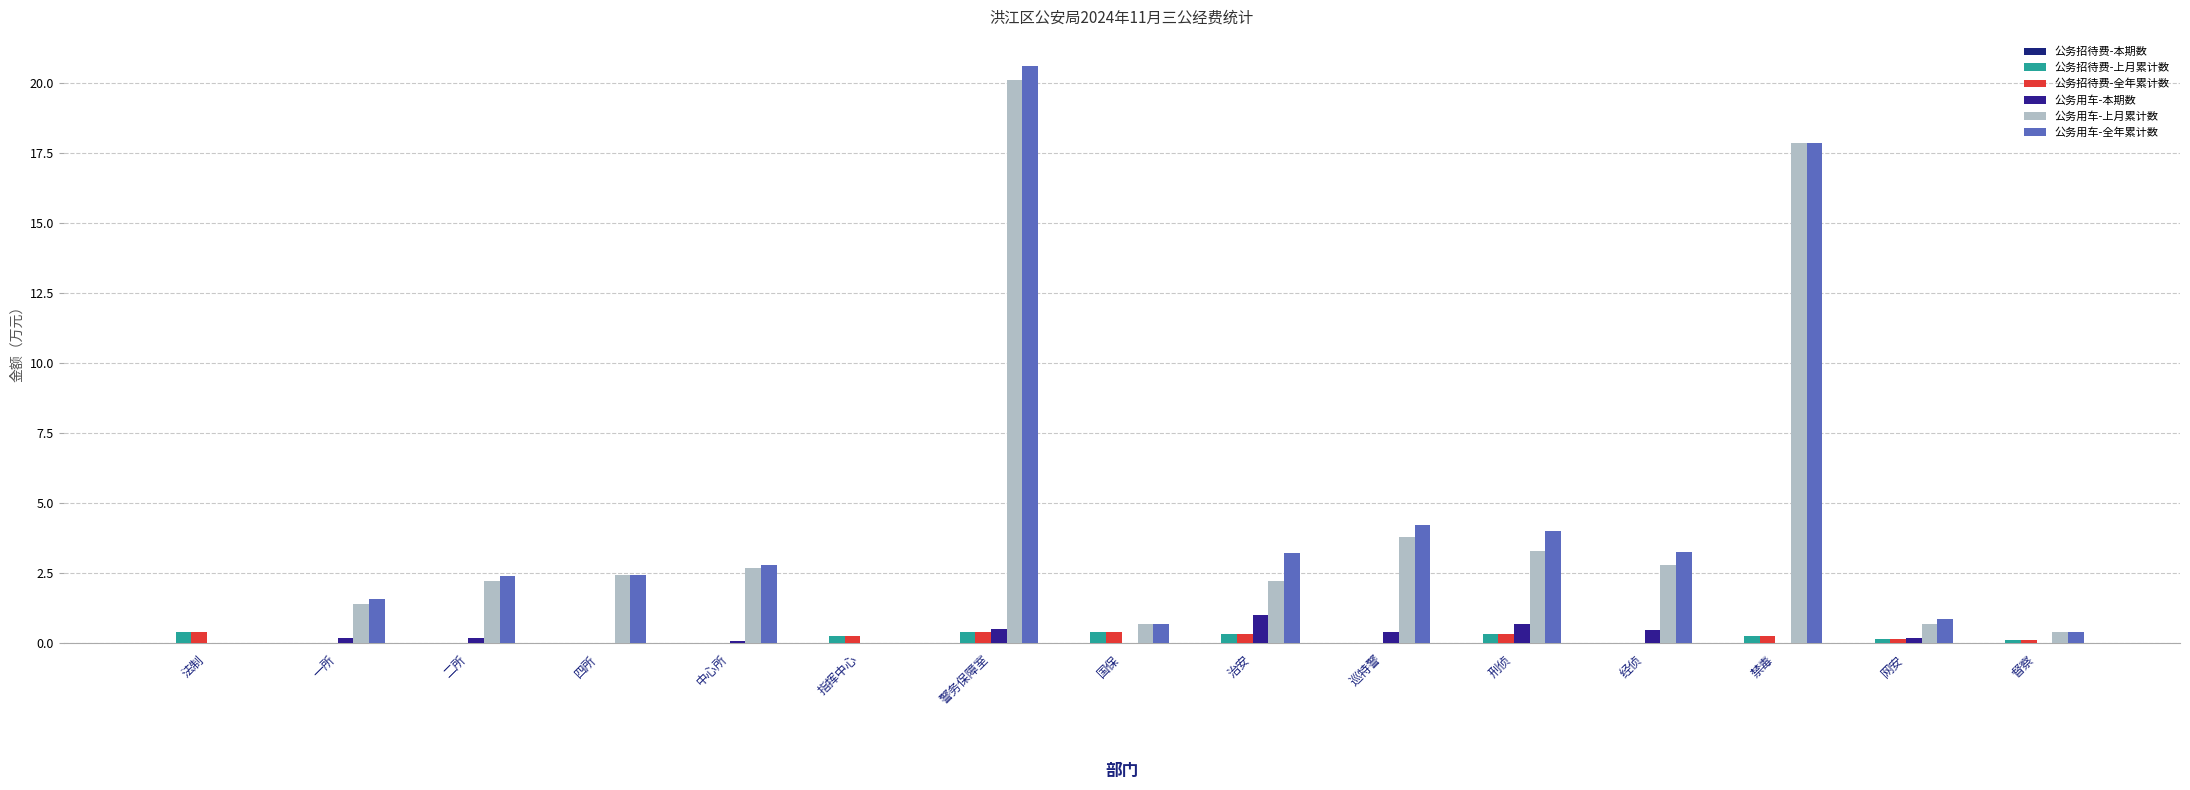

Reading right to left, transcribe all the data shown in this chart.

公务招待费-本期数: 0.0	0.0	0.0	0.0	0.0	0.0	0.0	0.0	0.0	0.0	0.0	0.0	0.0	0.0	0.0
公务招待费-上月累计数: 0.1	0.2	0.3	0.0	0.3	0.0	0.3	0.4	0.4	0.3	0.0	0.0	0.0	0.0	0.4
公务招待费-全年累计数: 0.1	0.2	0.3	0.0	0.3	0.0	0.3	0.4	0.4	0.3	0.0	0.0	0.0	0.0	0.4
公务用车-本期数: 0.0	0.2	0.0	0.5	0.7	0.4	1.0	0.0	0.5	0.0	0.1	0.0	0.2	0.2	0.0
公务用车-上月累计数: 0.4	0.7	17.9	2.8	3.3	3.8	2.2	0.7	20.1	0.0	2.7	2.4	2.2	1.4	0.0
公务用车-全年累计数: 0.4	0.9	17.9	3.3	4.0	4.2	3.2	0.7	20.6	0.0	2.8	2.4	2.4	1.6	0.0